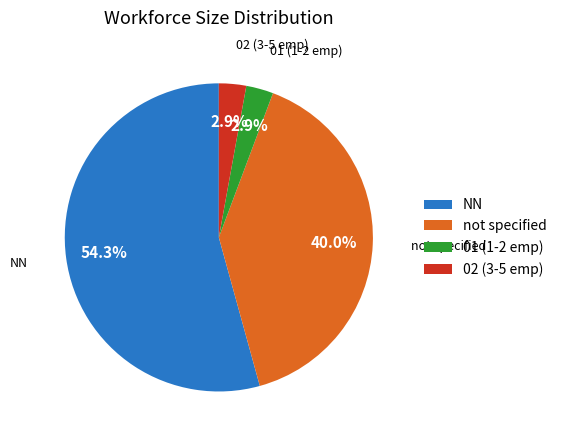

Which category has the biggest portion of the pie?

NN